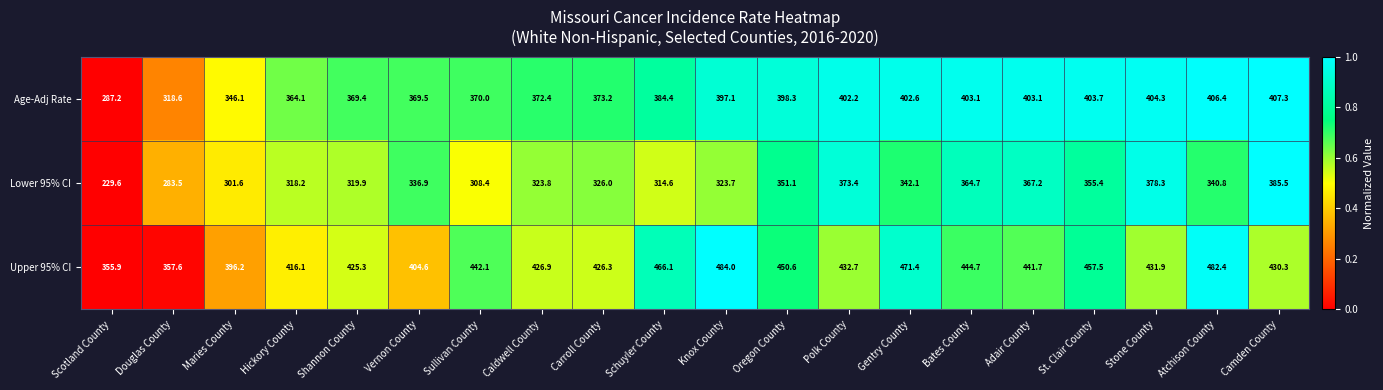

What is the difference between the second highest and second lowest values in the Upper 95% CI series?

124.8